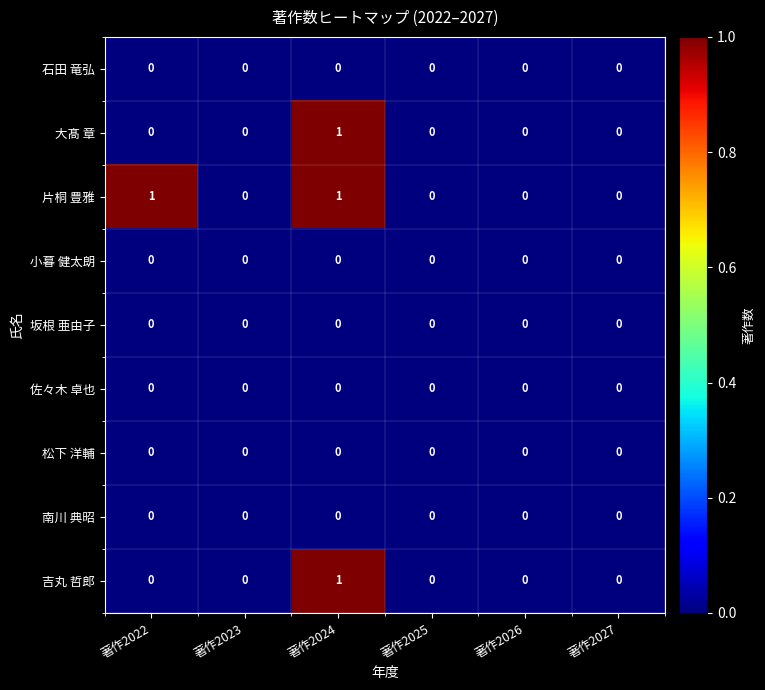

Which series changed the most between 著作2022 and 著作2026?

片桐 豊雅